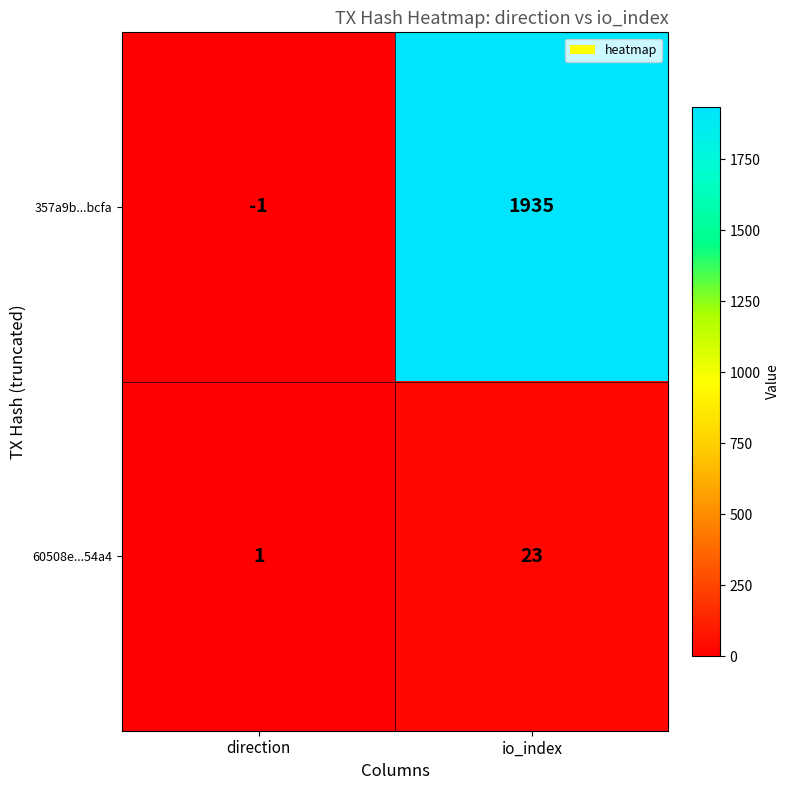

What is the smallest value displayed?

-1